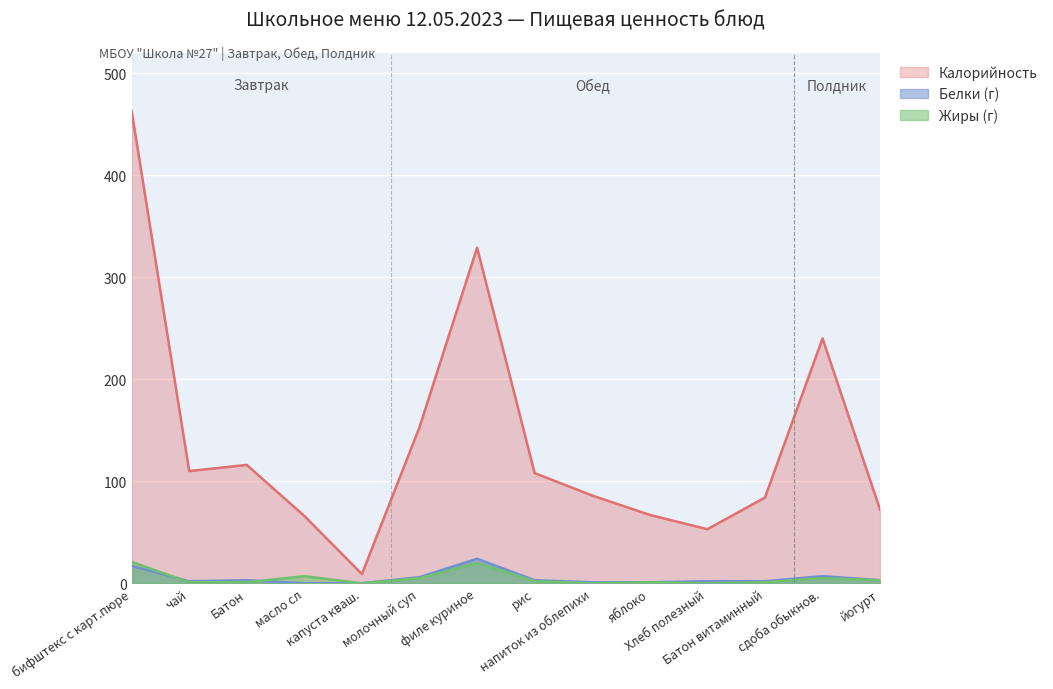

Is the value of Жиры at Батон greater than the value of Калорийность at филе куриное?

No